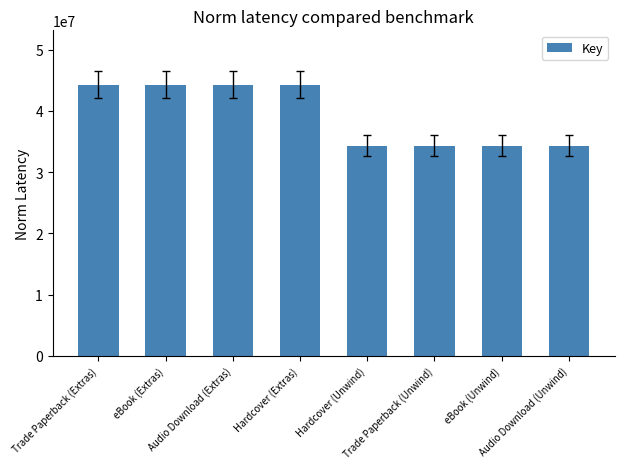

What is the ratio of the value at eBook (Unwind) to the value at Hardcover (Unwind)?

1.0